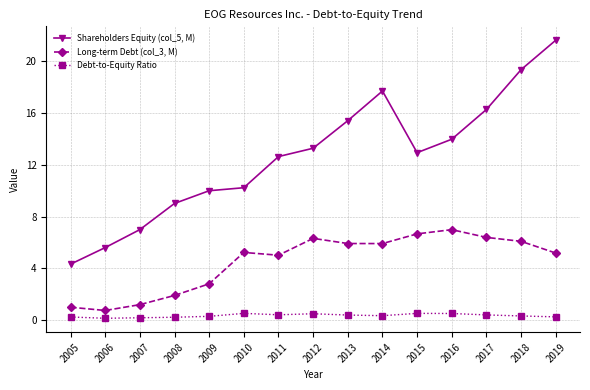

What is the value of the Shareholders Equity (col_5, M) point at the 7th from the left?

12.6